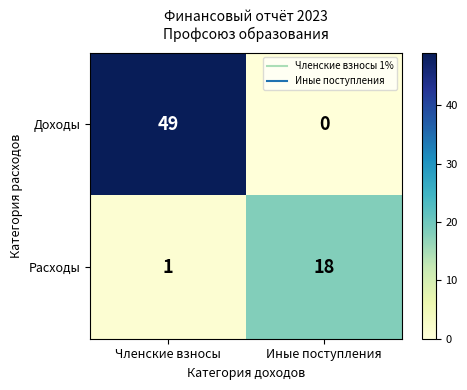

Which category has the lowest value in the Доходы series?

Иные поступления